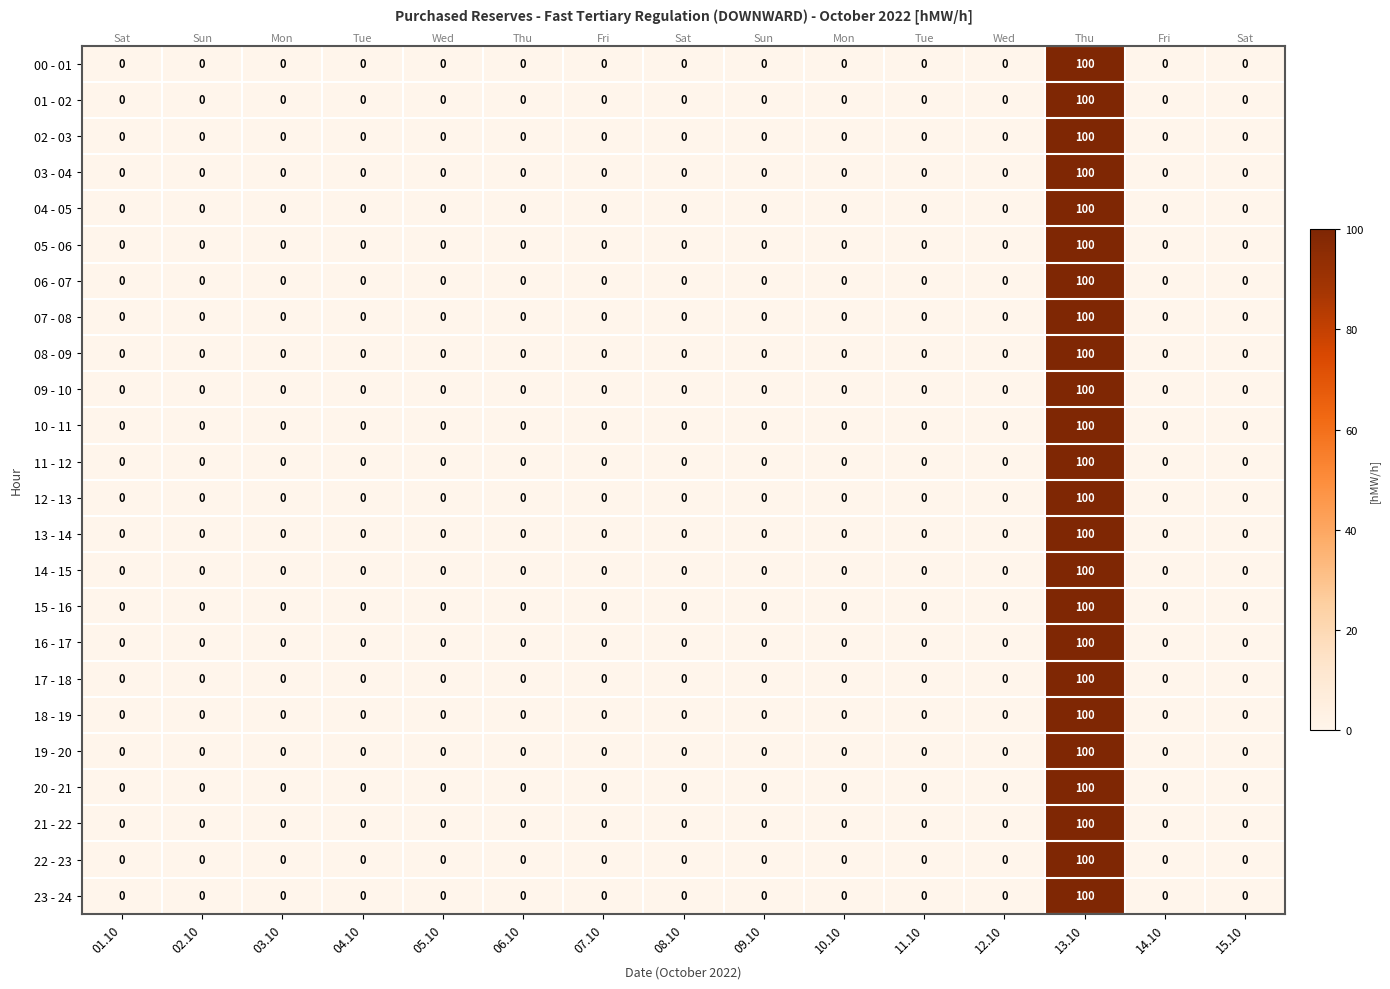

What is the sum of all 17 - 18 values?

100